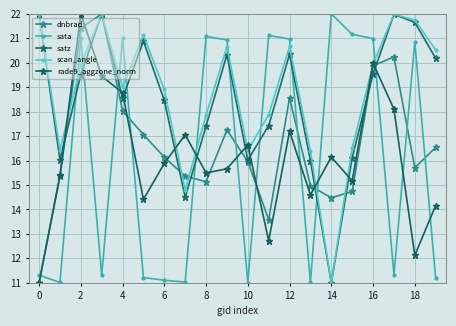

What is the label of the 3rd point from the right?

17